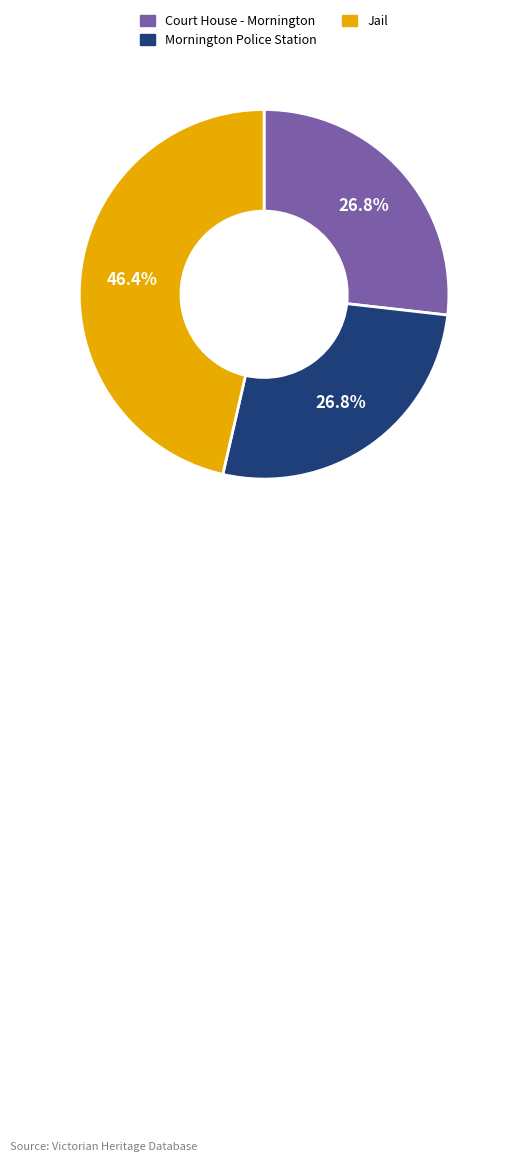

What is the largest slice in the pie chart?

Jail